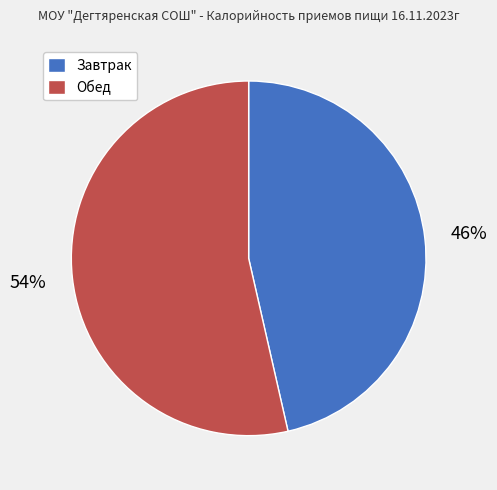

How many segments does this pie chart have?

2